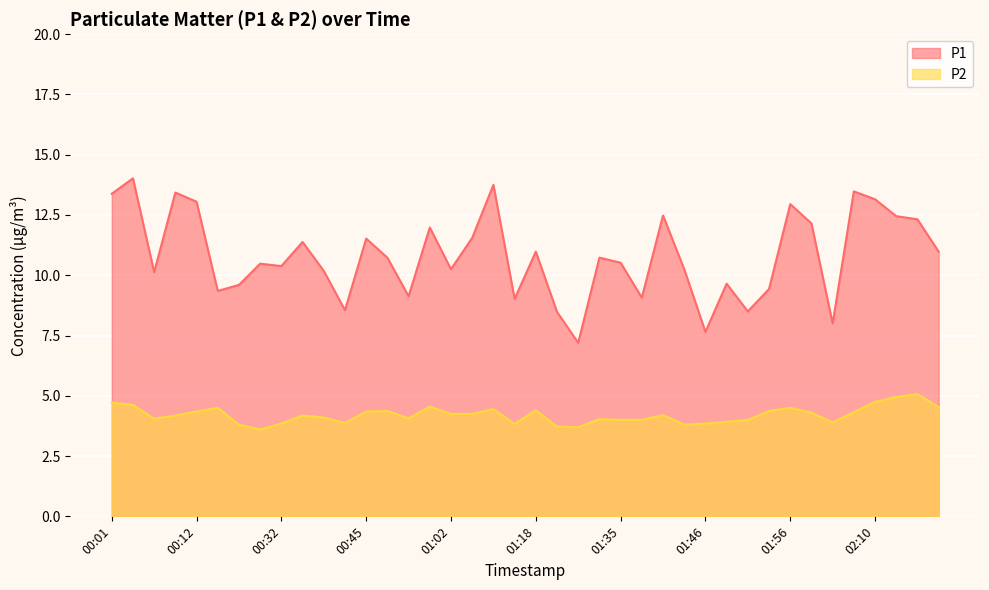

What is the highest value of the P1 series?

14.0